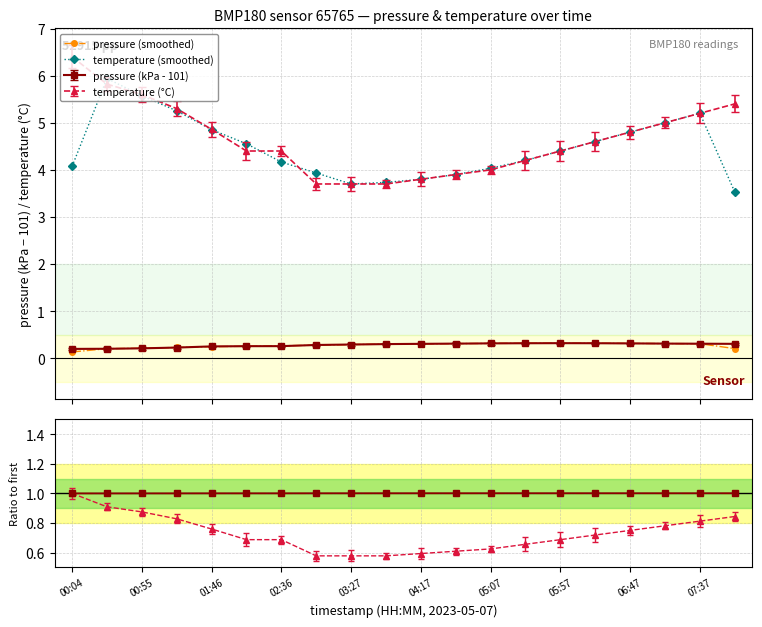

Does the chart display data point markers on the line(s)?

Yes